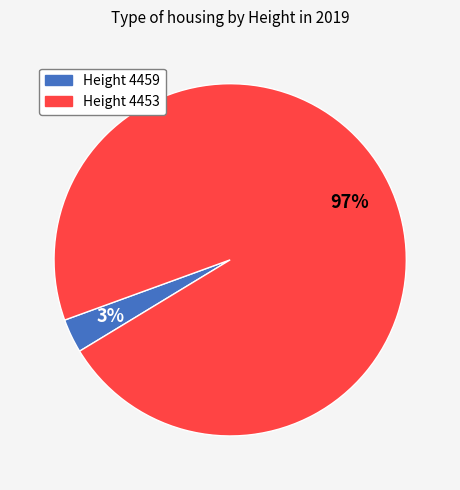

Is there a majority slice in this chart?

Yes